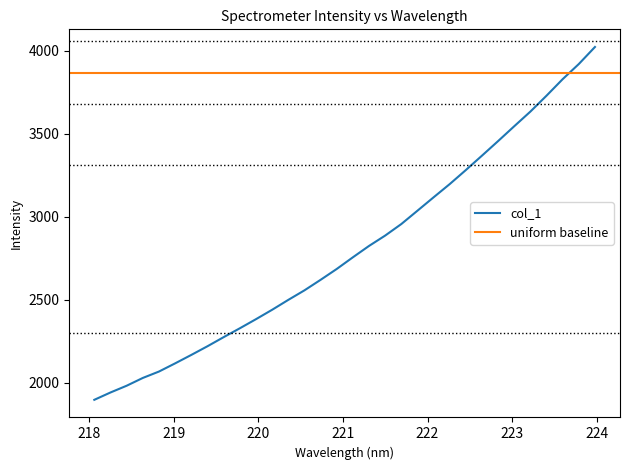

The value at 221.6902 is 1173.4. True or false?

False